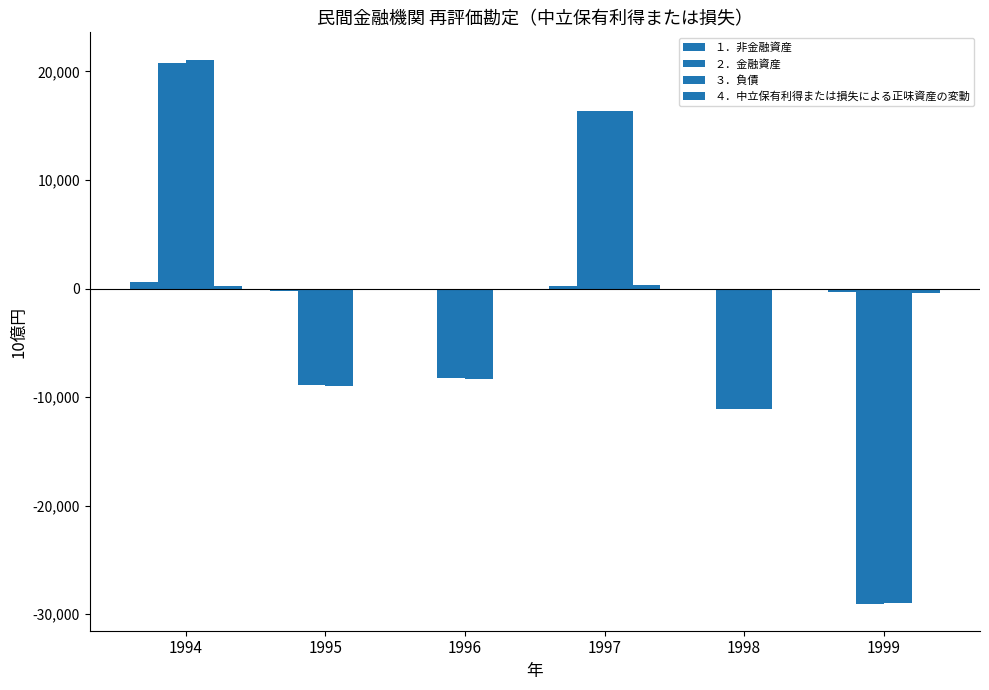

True or false: １．非金融資産 has a value of 236.1 at 1997.

True